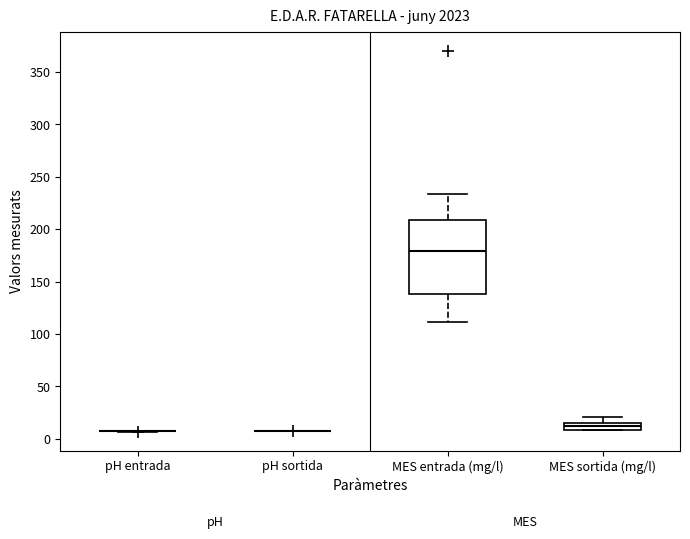

Which box is the tallest, from its lower edge to its upper edge?

MES entrada (mg/l)